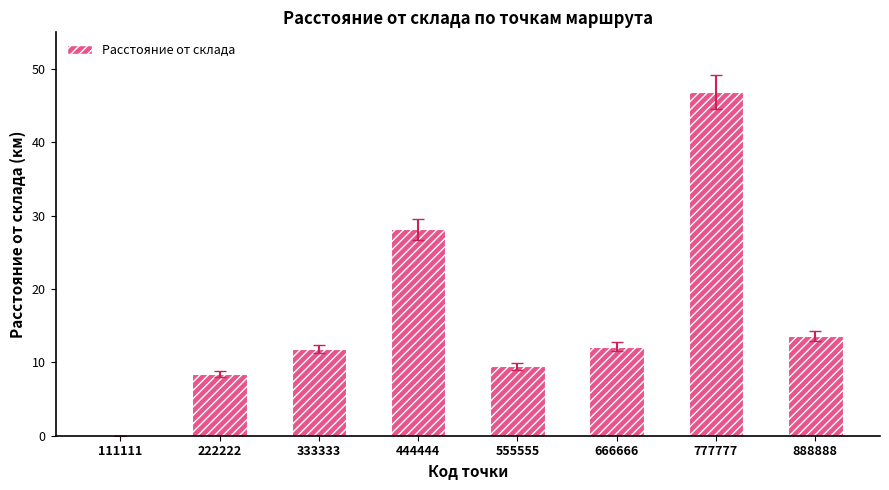

Read the value at 888888.

13.6